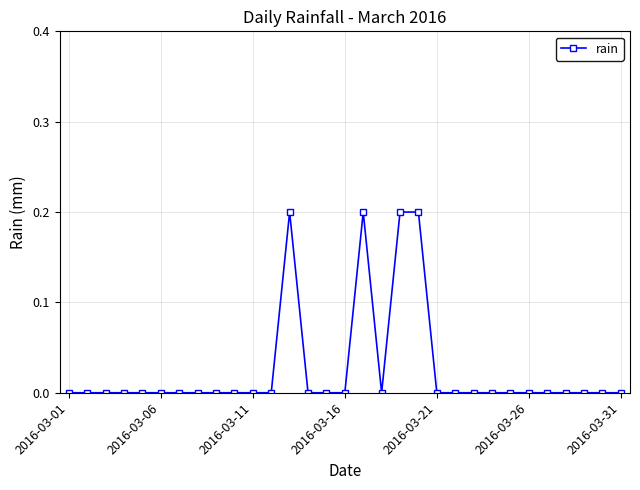

How many distinct data groups are displayed?

1